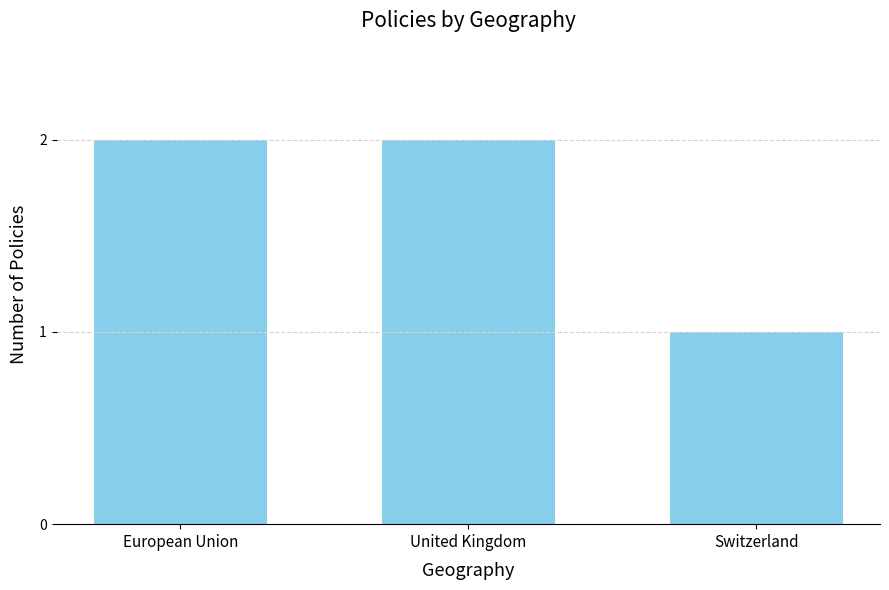

Between United Kingdom and Switzerland, which is larger?

United Kingdom